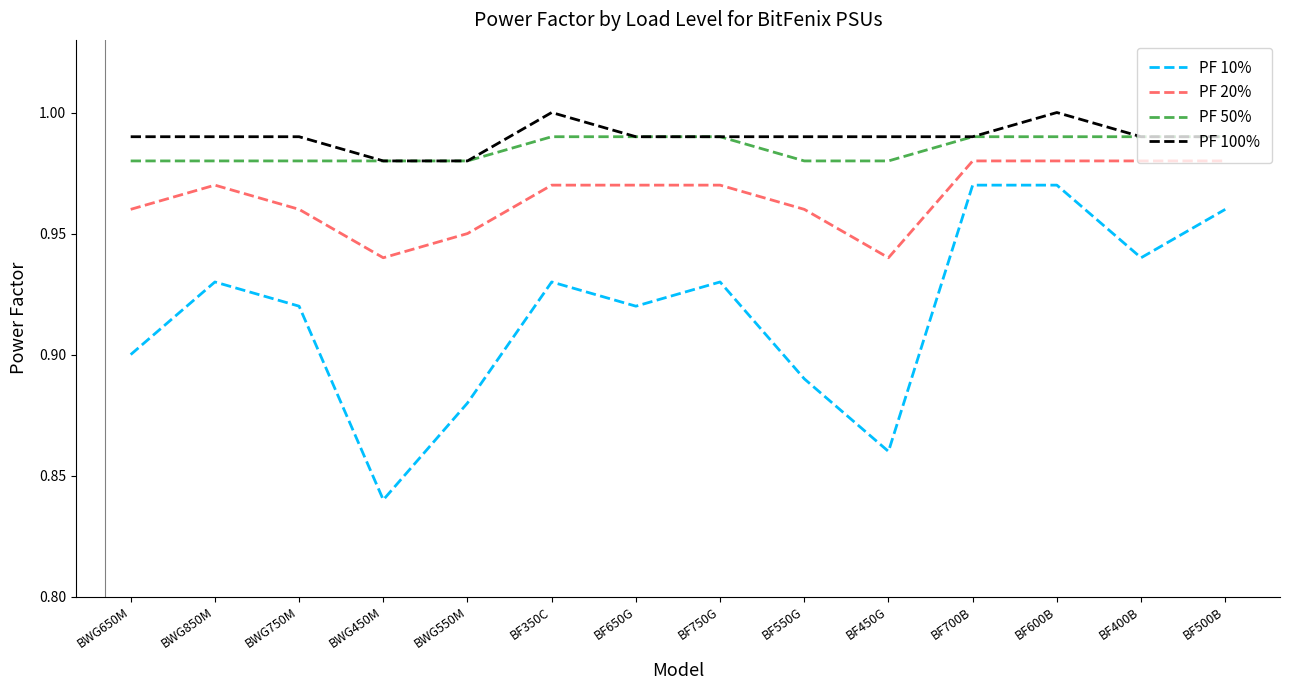

What position from the right is BWG550M?

10